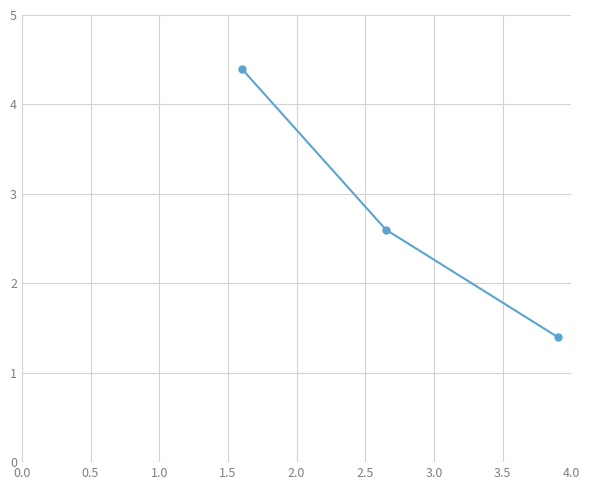

Count the number of categories in the chart.

3